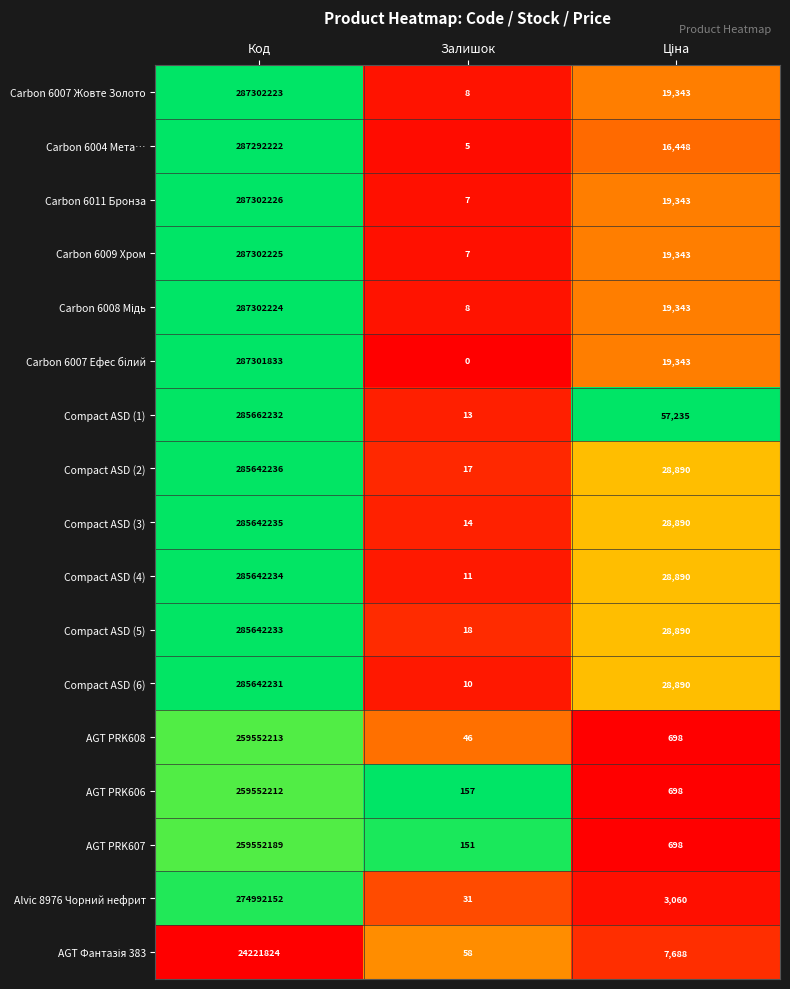

At which category is the sum across all series the highest?

Код